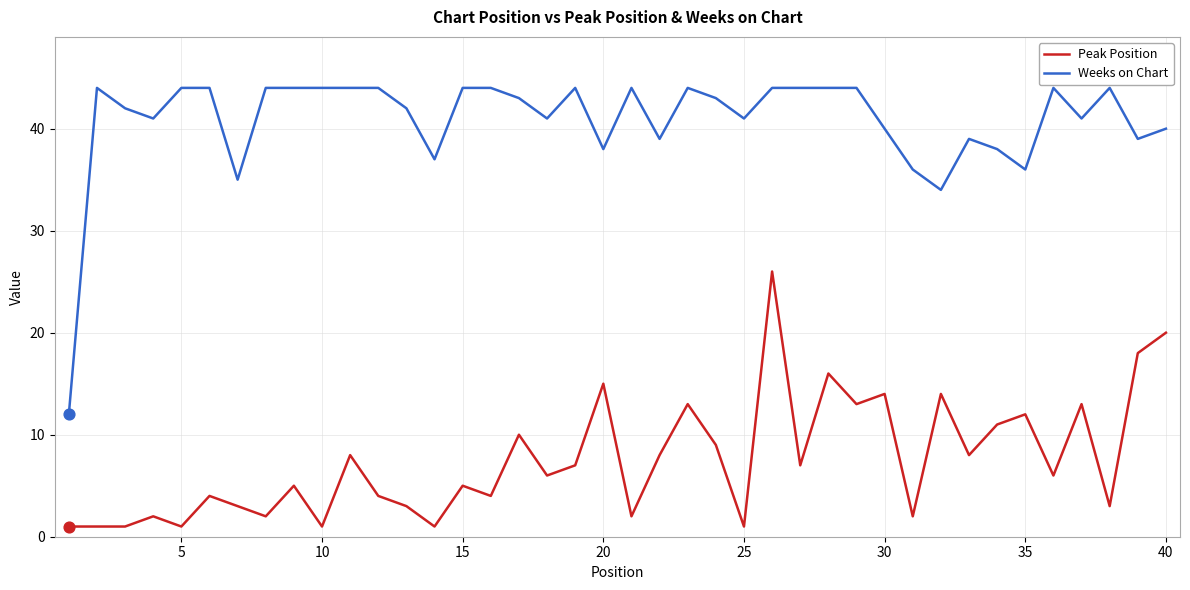

Which series has the widest spread of values?

Weeks on Chart